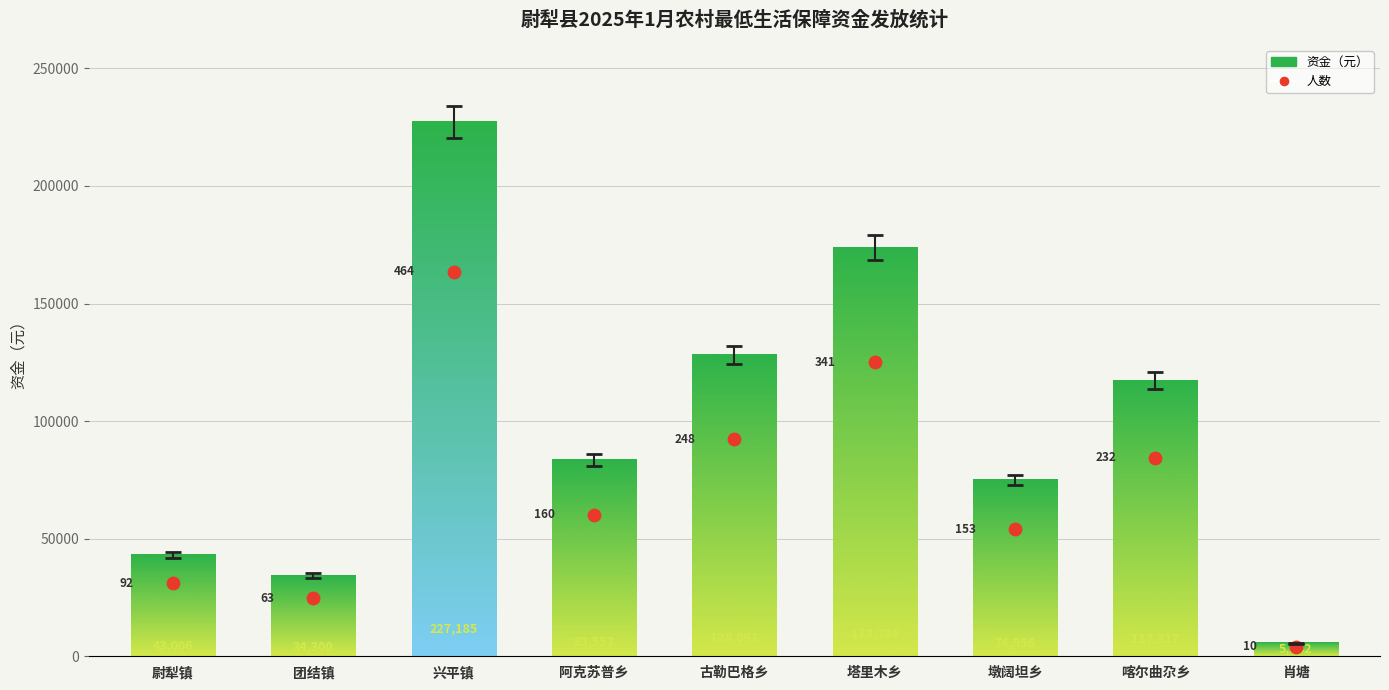

Between 塔里木乡 and 肖塘, which is larger?

塔里木乡